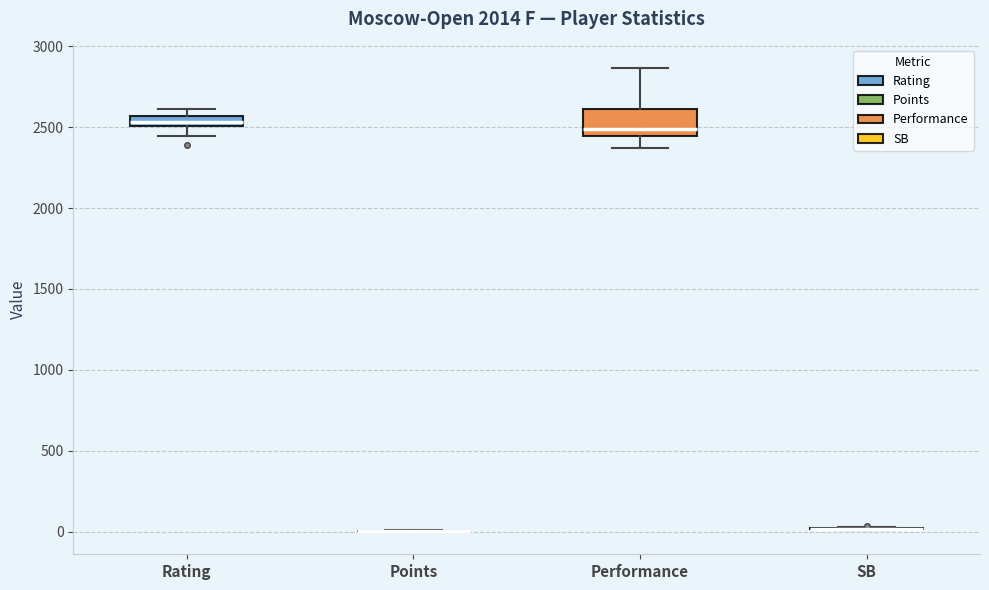

Comparing the boxes themselves (not the whiskers), which one is the tallest?

Performance